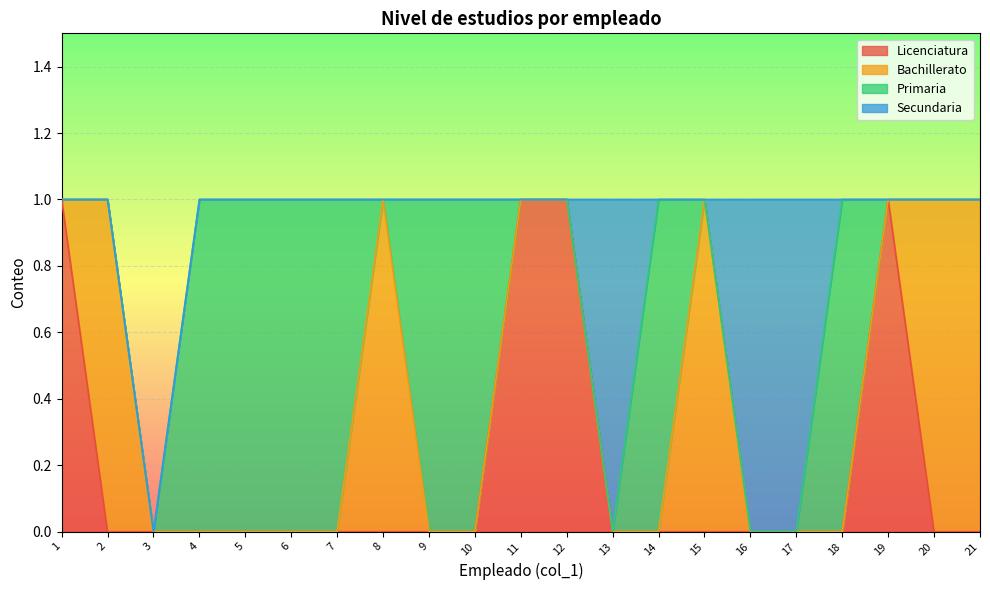

Reading left to right, list all the values displayed in this chart.

Licenciatura: 1	0	0	0	0	0	0	0	0	0	1	1	0	0	0	0	0	0	1	0	0
Bachillerato: 0	1	0	0	0	0	0	1	0	0	0	0	0	0	1	0	0	0	0	1	1
Primaria: 0	0	0	1	1	1	1	0	1	1	0	0	0	1	0	0	0	1	0	0	0
Secundaria: 0	0	0	0	0	0	0	0	0	0	0	0	1	0	0	1	1	0	0	0	0